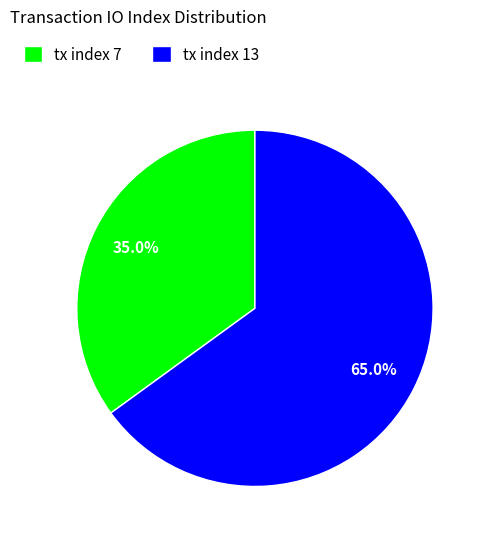

To the nearest percent, what portion does tx index 13 represent?

65%